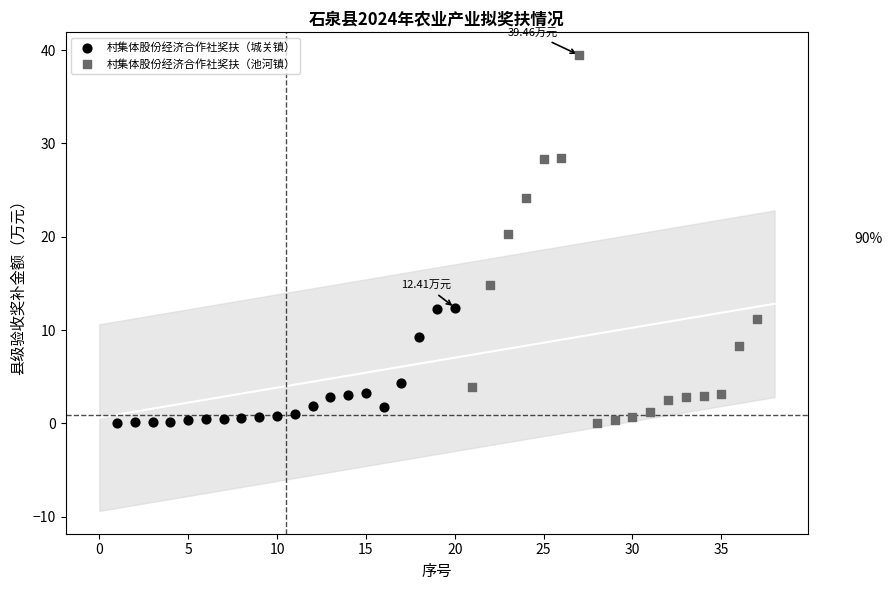

Which series contains the highest Y value?

村集体股份经济合作社奖扶（池河镇）